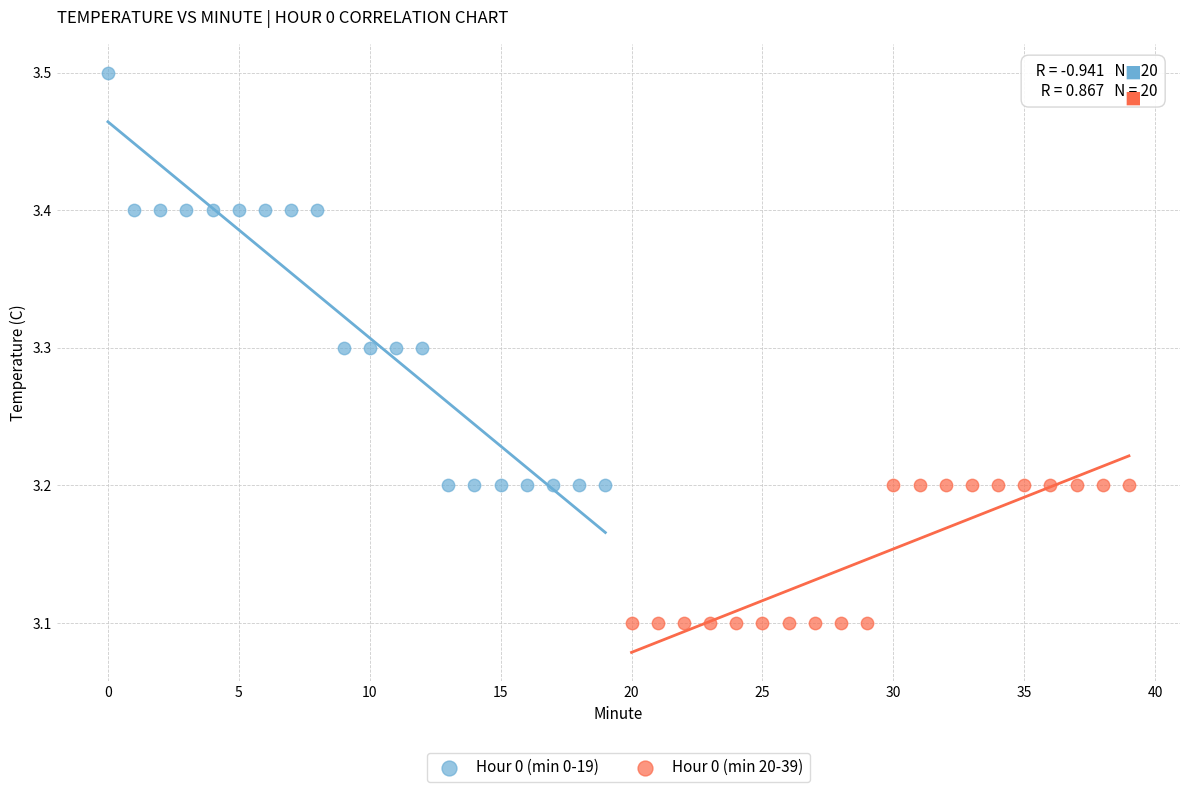

Which series contains the lowest Y value?

Hour 0 (min 20-39)